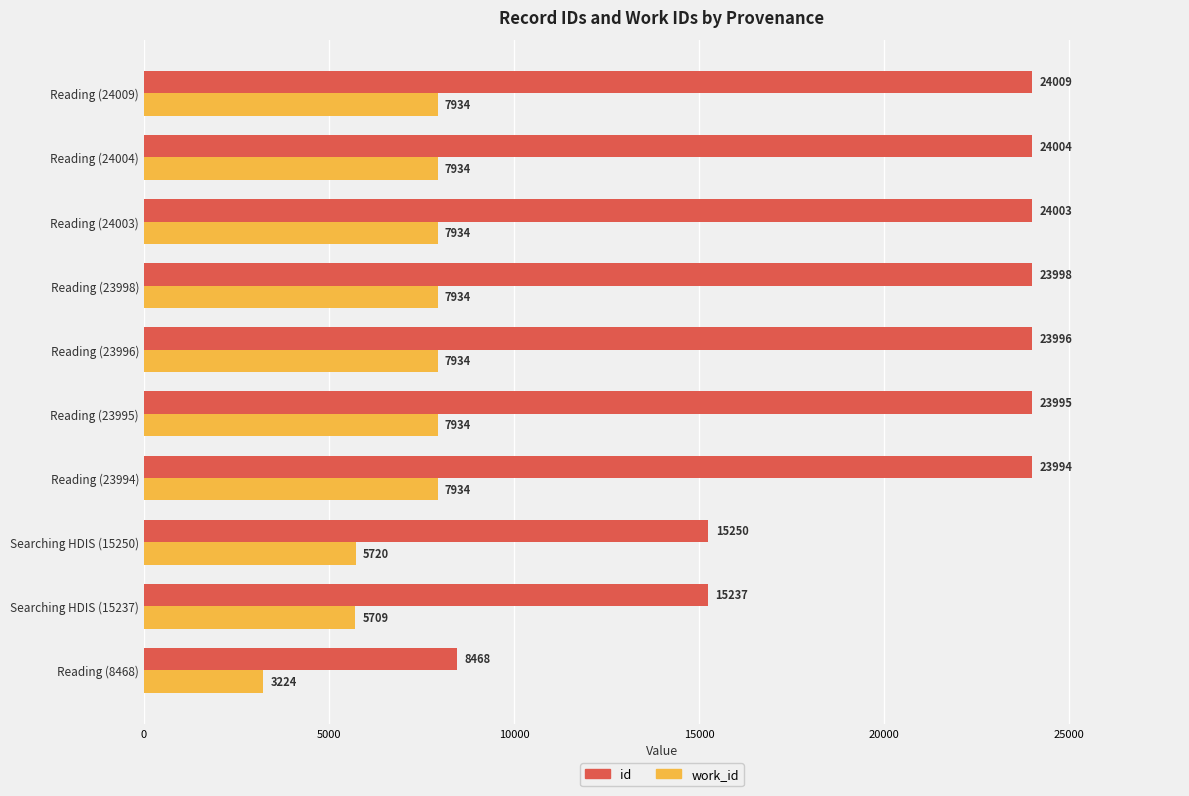

Rank the series by their average value, from lowest to highest.

work_id, id